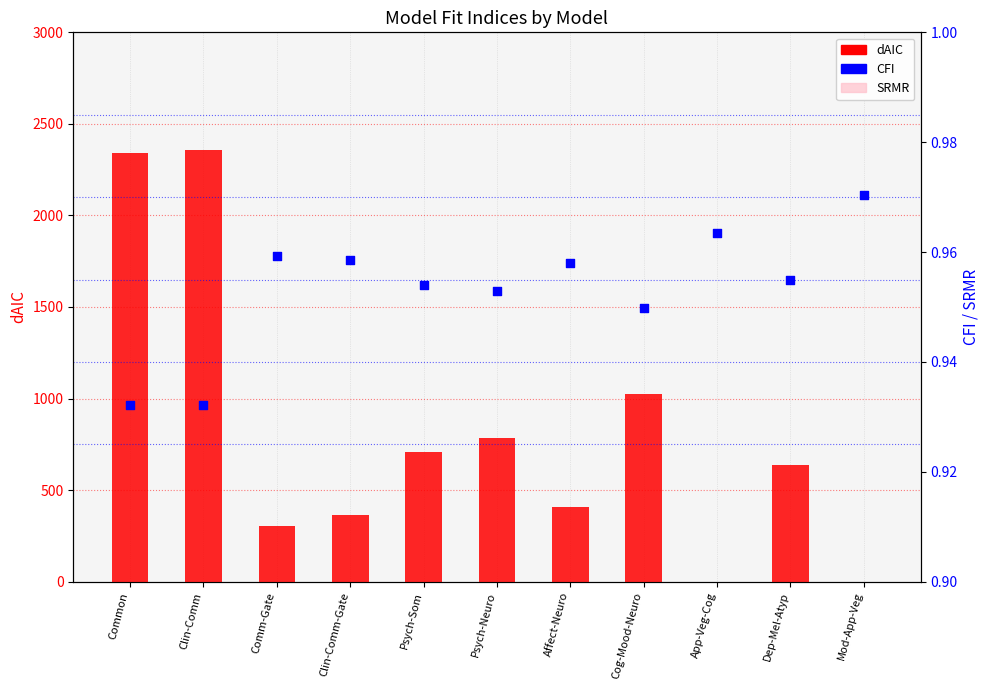

Which series has the largest total across all categories?

dAIC